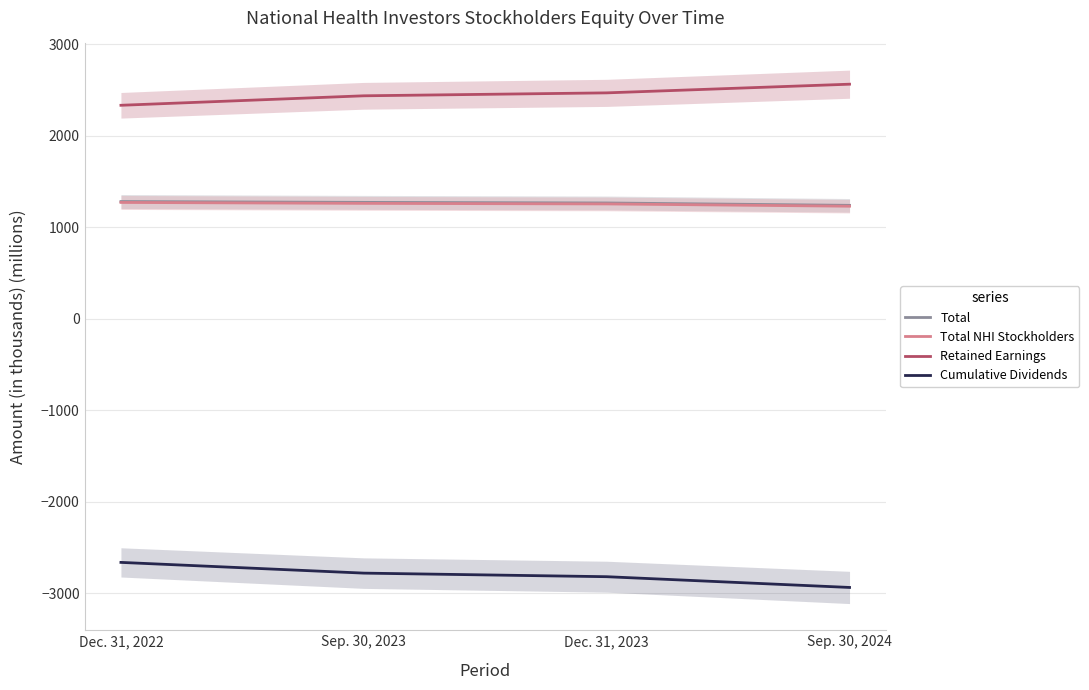

What position from the left is Dec. 31, 2023?

3